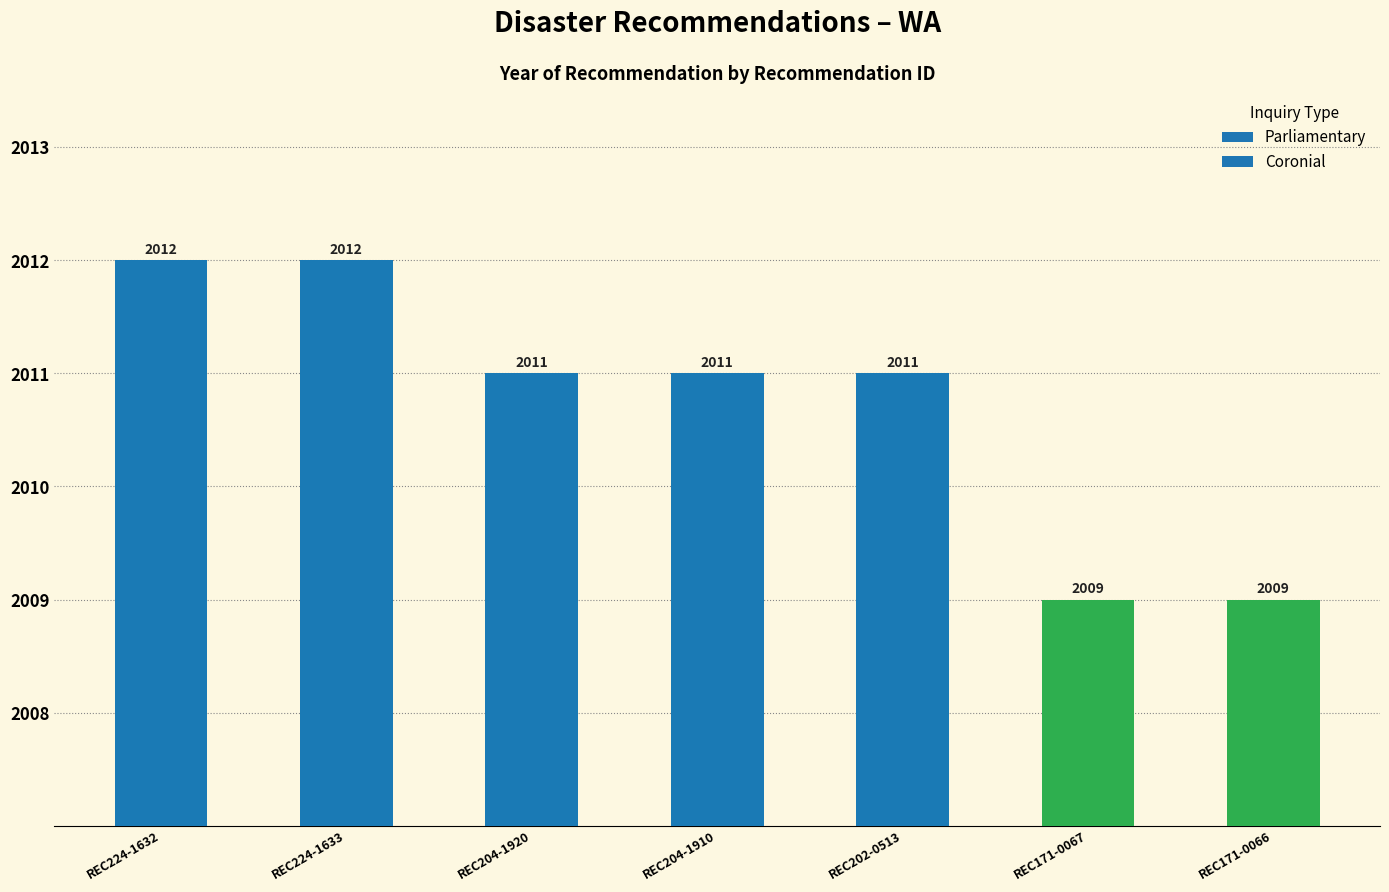

Reading left to right, list all the values displayed in this chart.

REC224-1632=2012	REC224-1633=2012	REC204-1920=2011	REC204-1910=2011	REC202-0513=2011	REC171-0067=2009	REC171-0066=2009